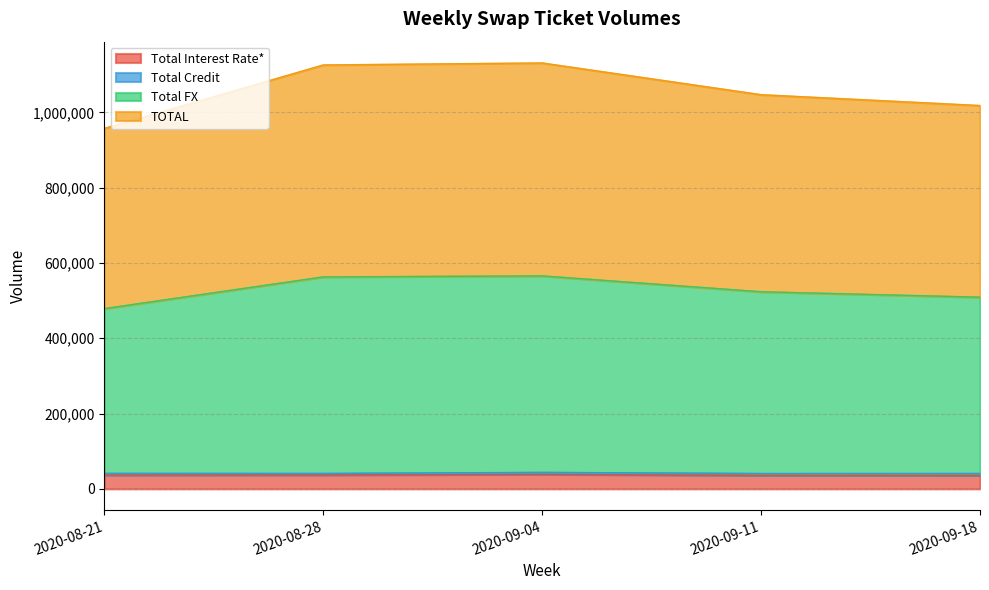

What is the lowest value of the Total Interest Rate* series?

35434